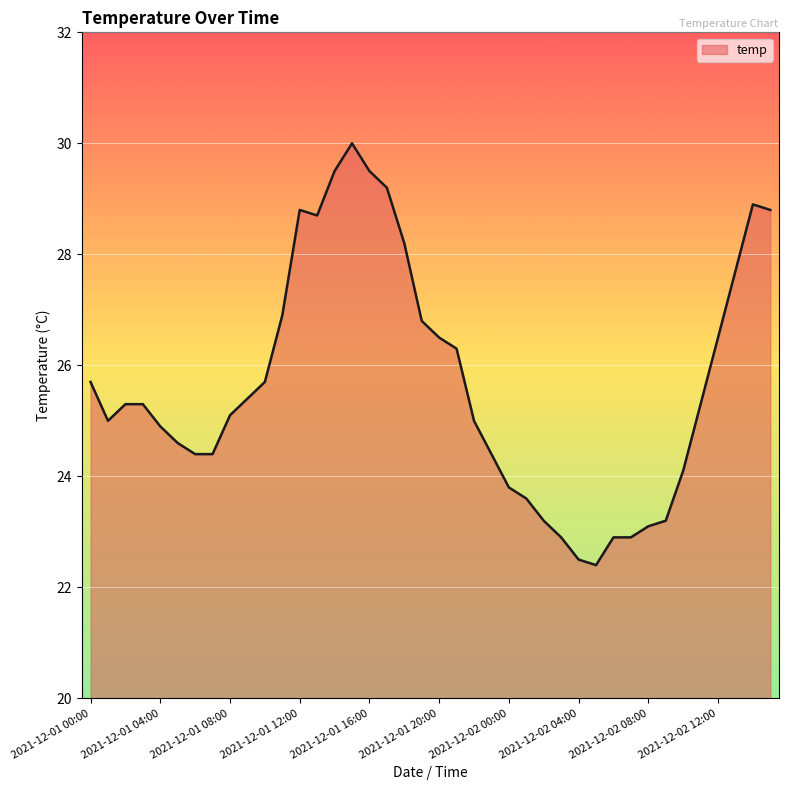

Count the number of categories in the chart.

40